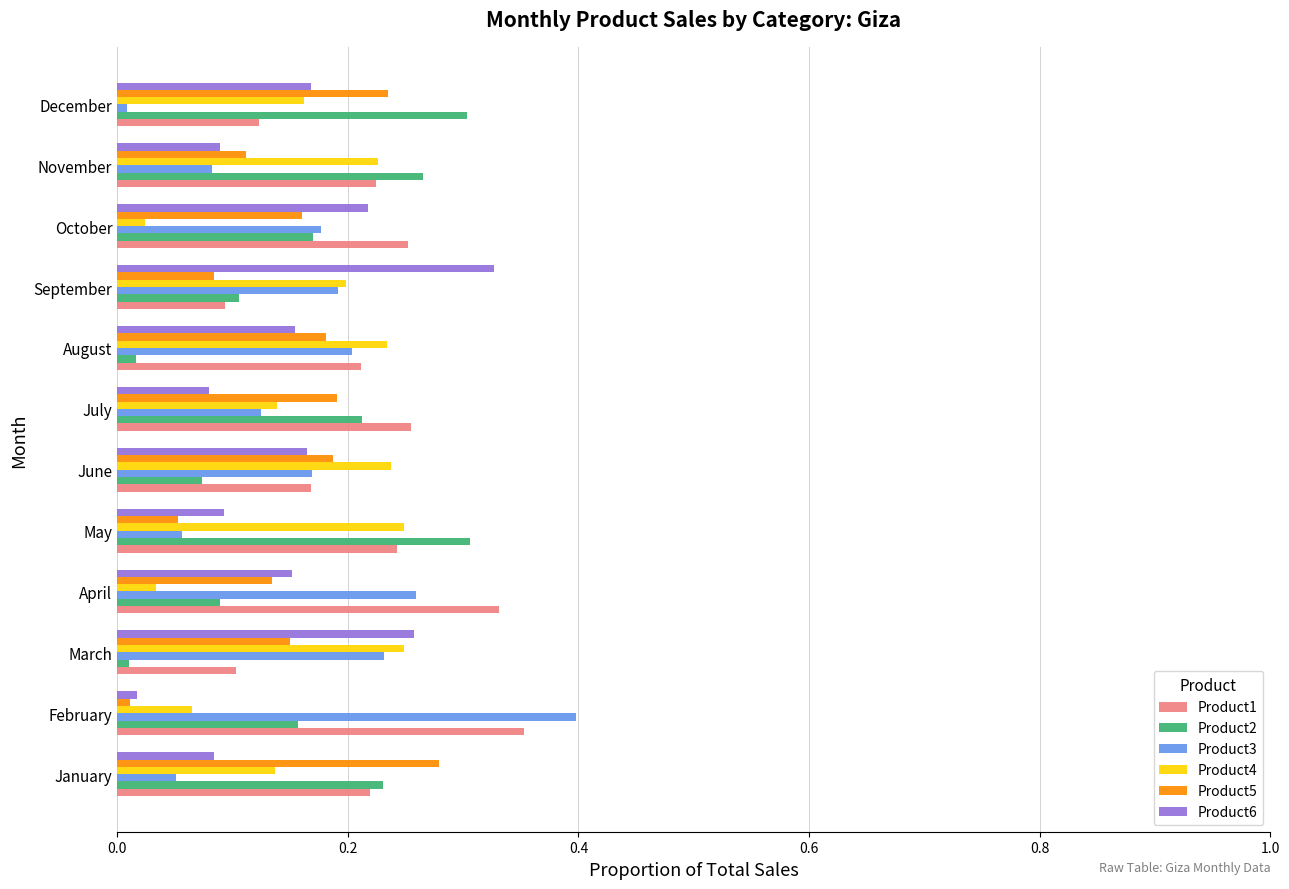

The Product4 series shows 0.4 at November. True or false?

False